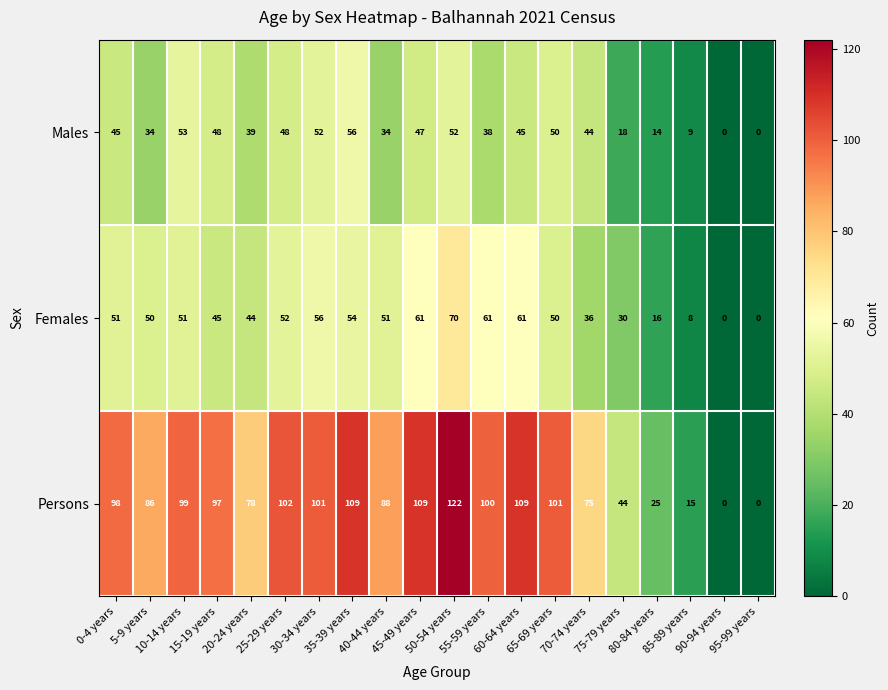

At how many categories does at least one series exceed 36?

16